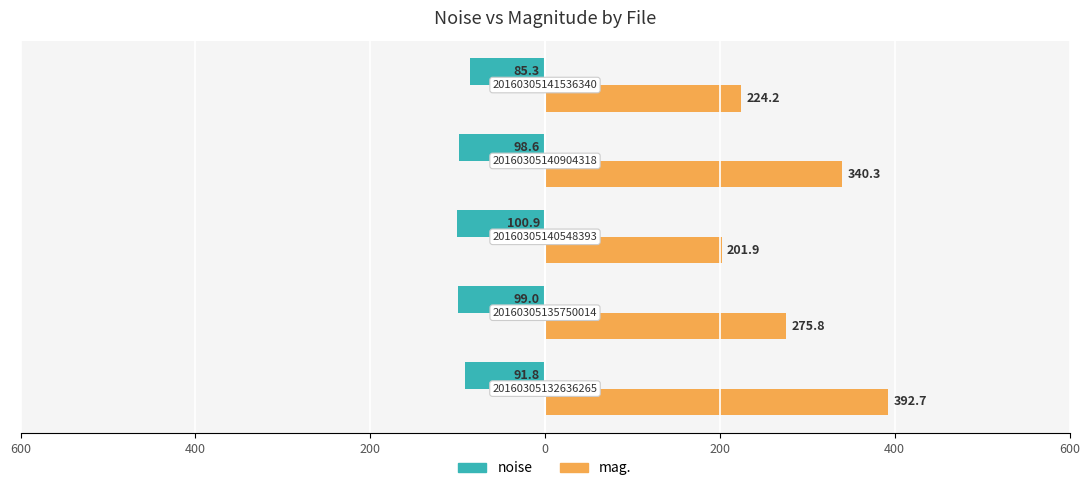

Which series has the largest range (max minus min)?

mag.